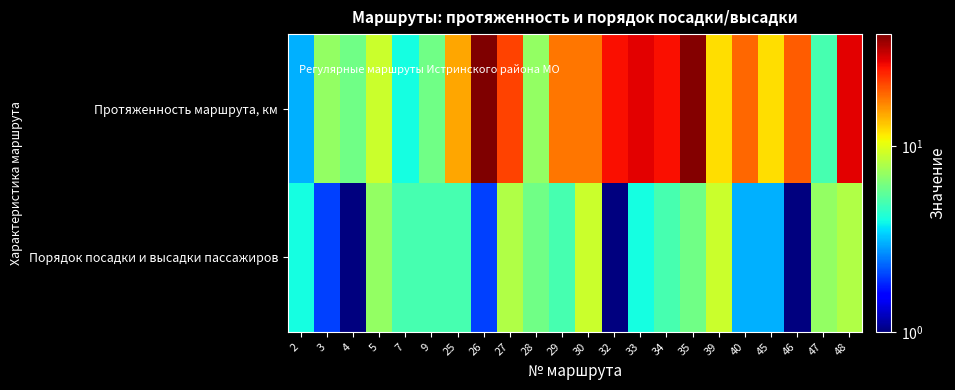

What is the difference between the highest and lowest values at 45?

9